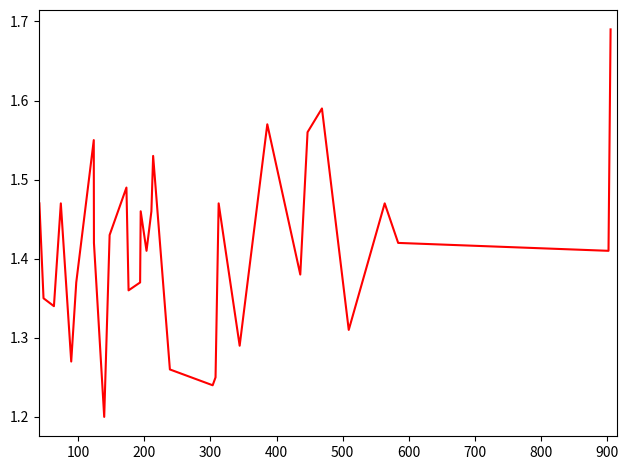

What is the difference between the maximum and minimum values?

0.5